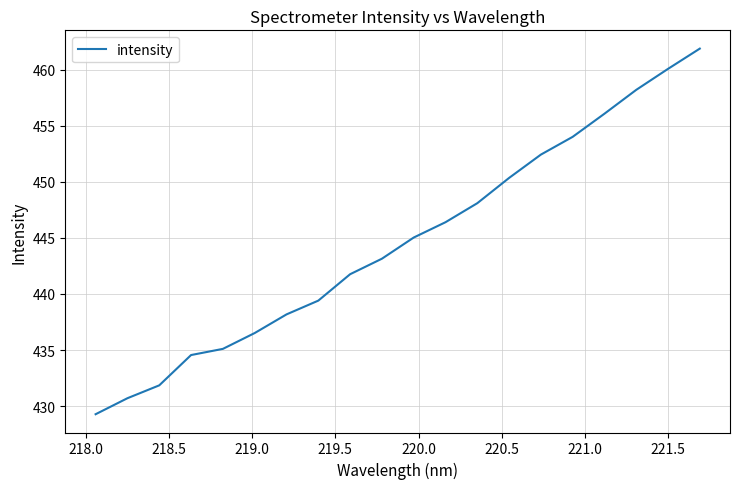

What is the average value?

444.7